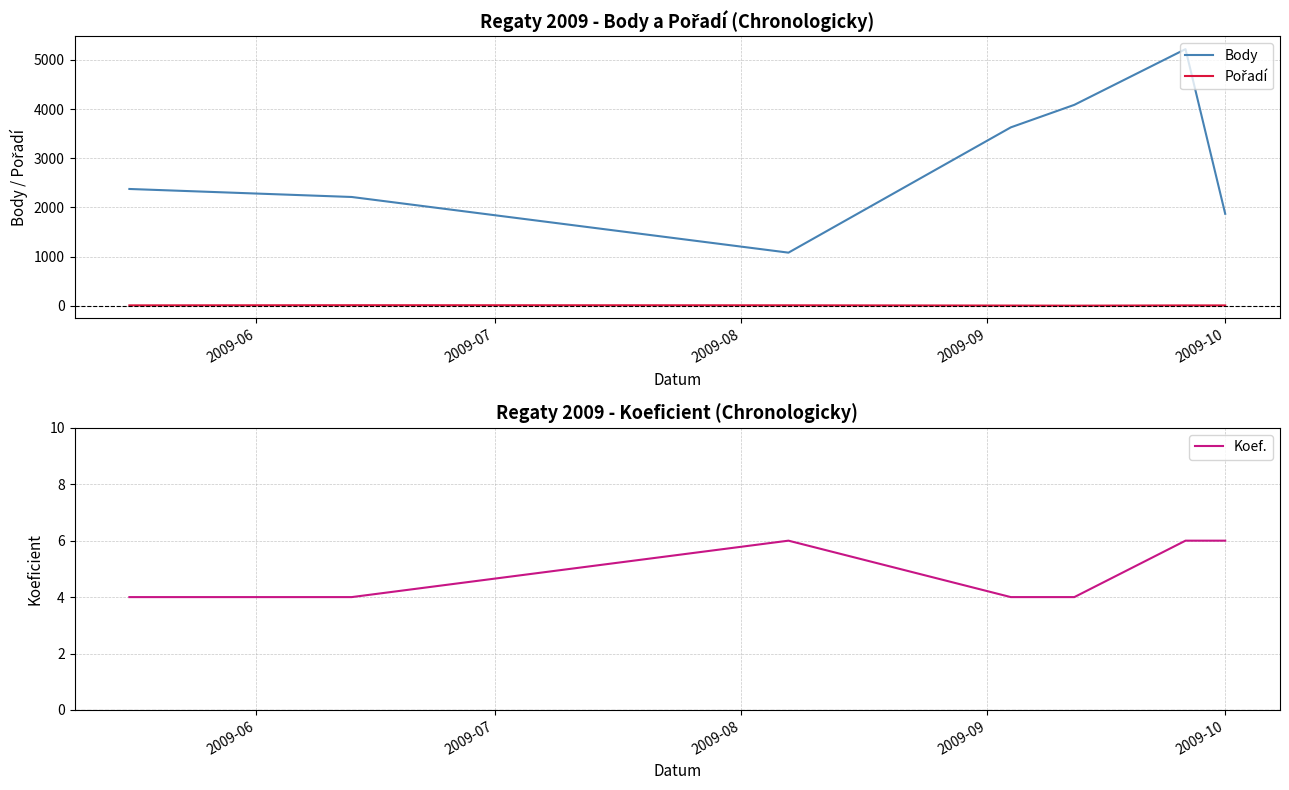

Count the number of data series in this chart.

3